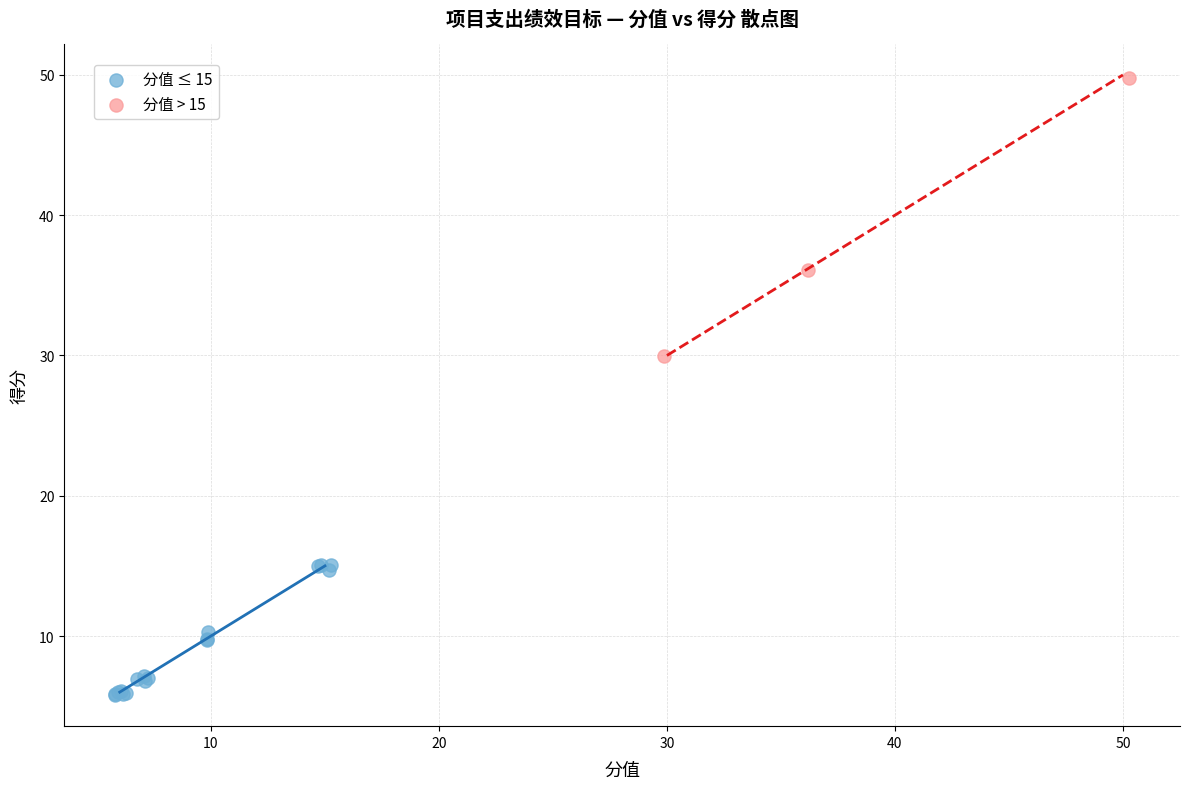

Which series has the widest spread of Y values?

分值 > 15